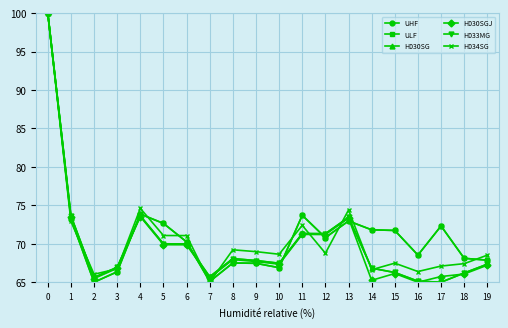

At which category does H033MG reach its first local valley?

2